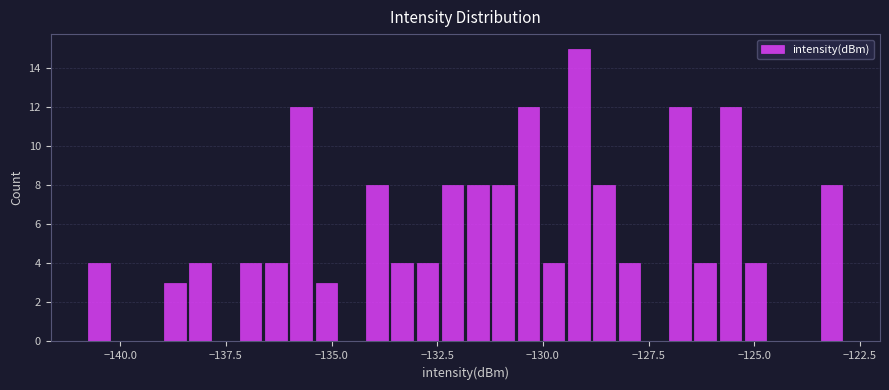

Around what value on the x-axis is the tallest bar? Give the approximate position of its centre, as read against the axis.

-129.0